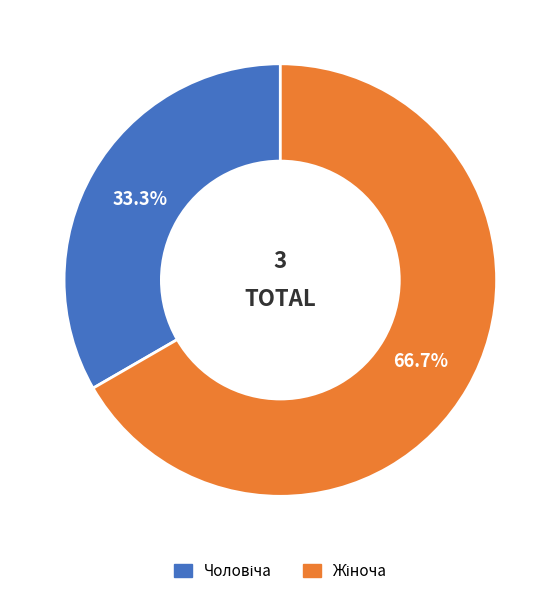

Is there a majority slice in this chart?

Yes